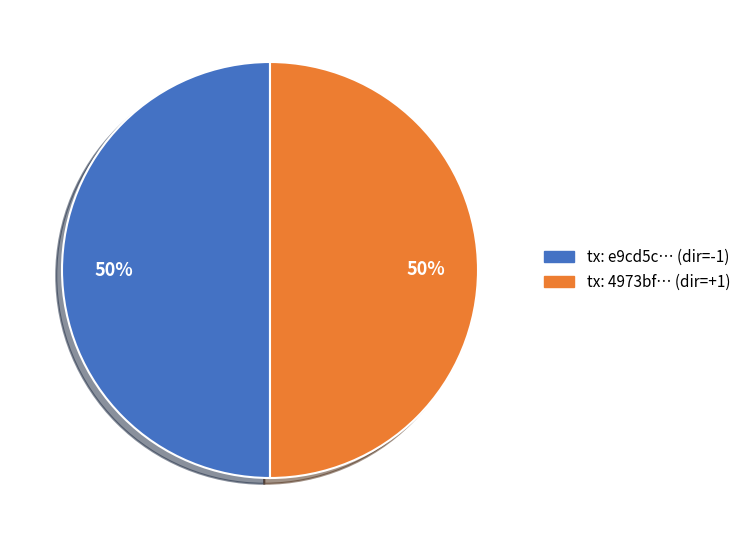

To the nearest percent, what is the average slice percentage?

50%